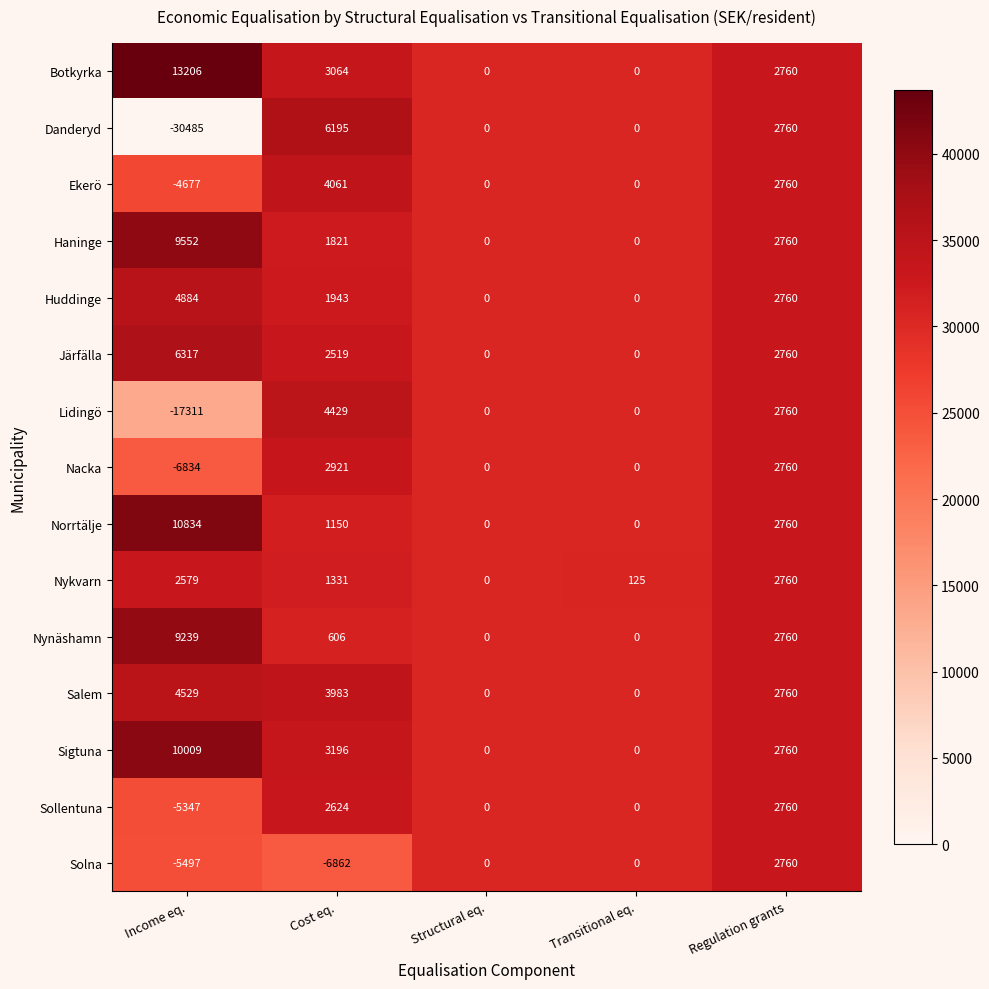

What is the difference between the maximum and minimum values in the Sollentuna series?

8107